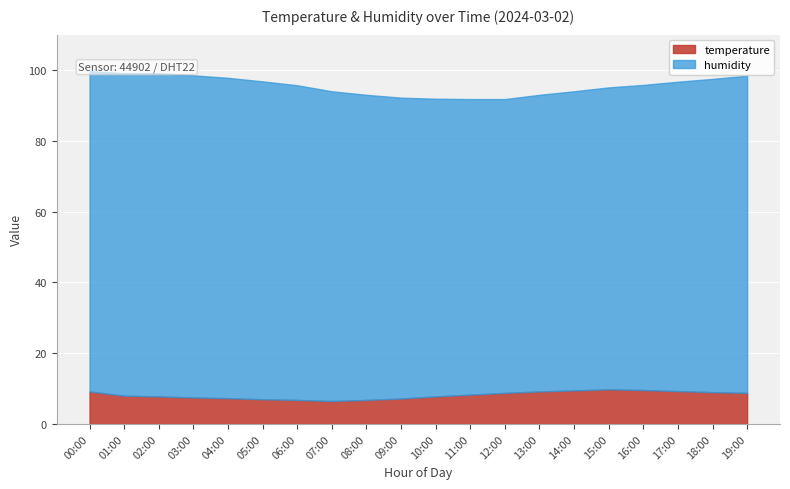

Count the number of data series in this chart.

2